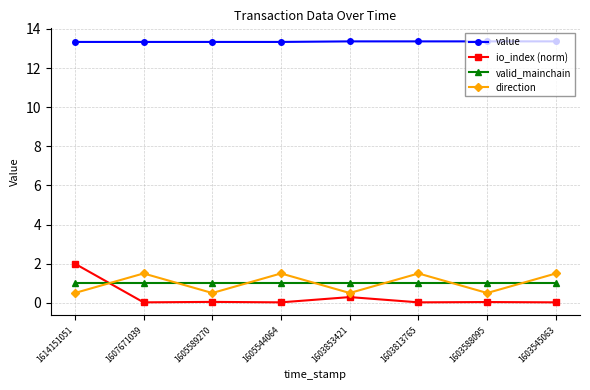

Between which two adjacent categories do io_index (norm) and direction first intersect?

1614151051 and 1607671039